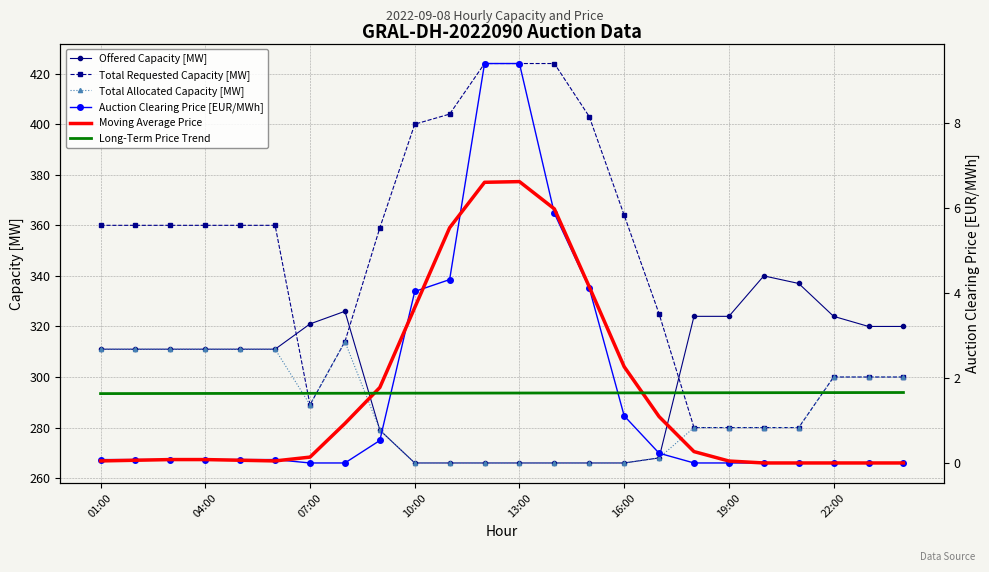

What is the maximum value for Total Requested Capacity [MW]?

424